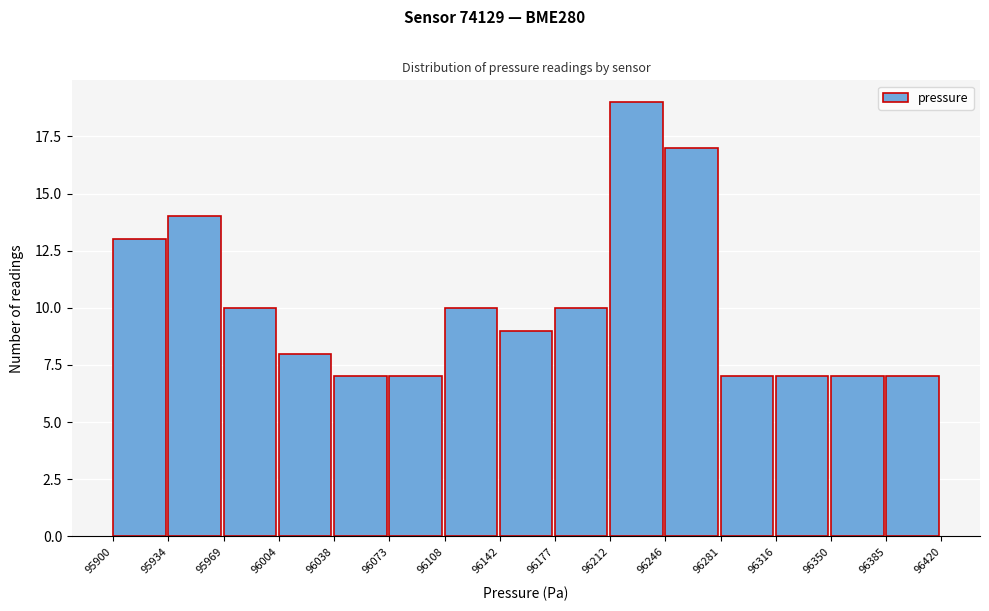

Which range on the x-axis has the tallest bar?

96212 to 96246